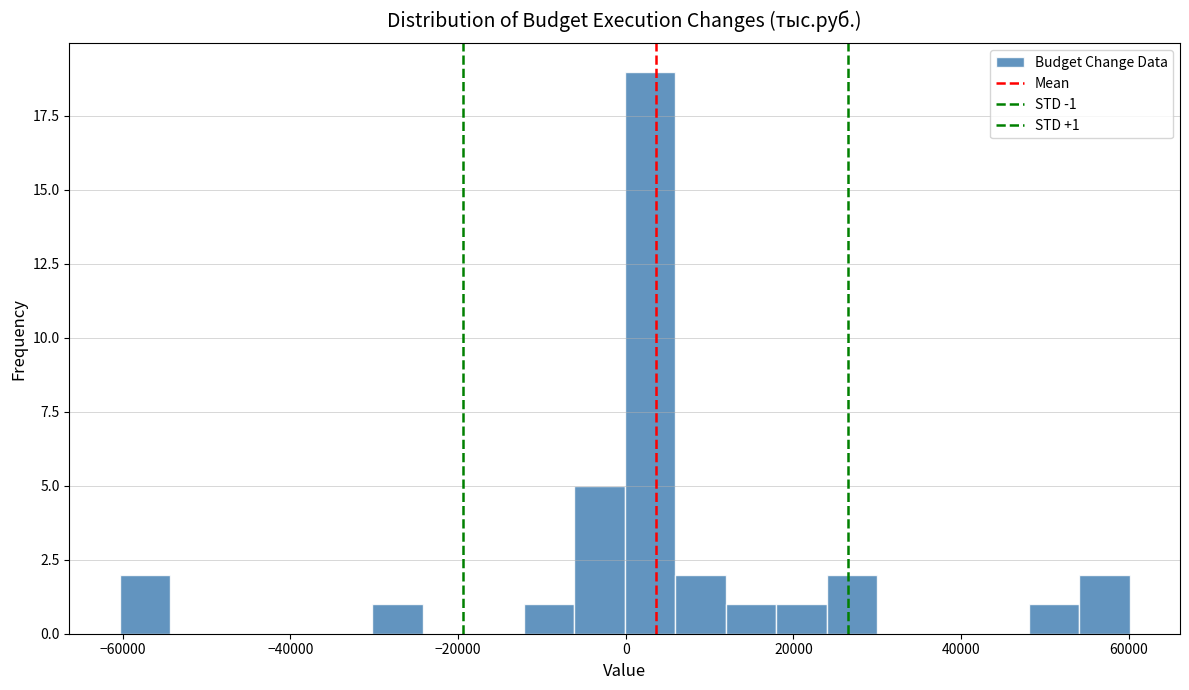

Read against the x-axis, roughly where is the centre of the tallest bar?

2000